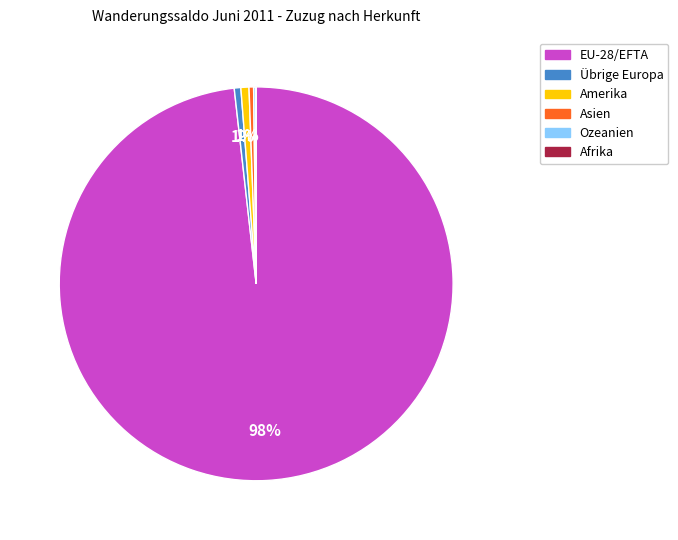

Does any single category account for the majority?

Yes